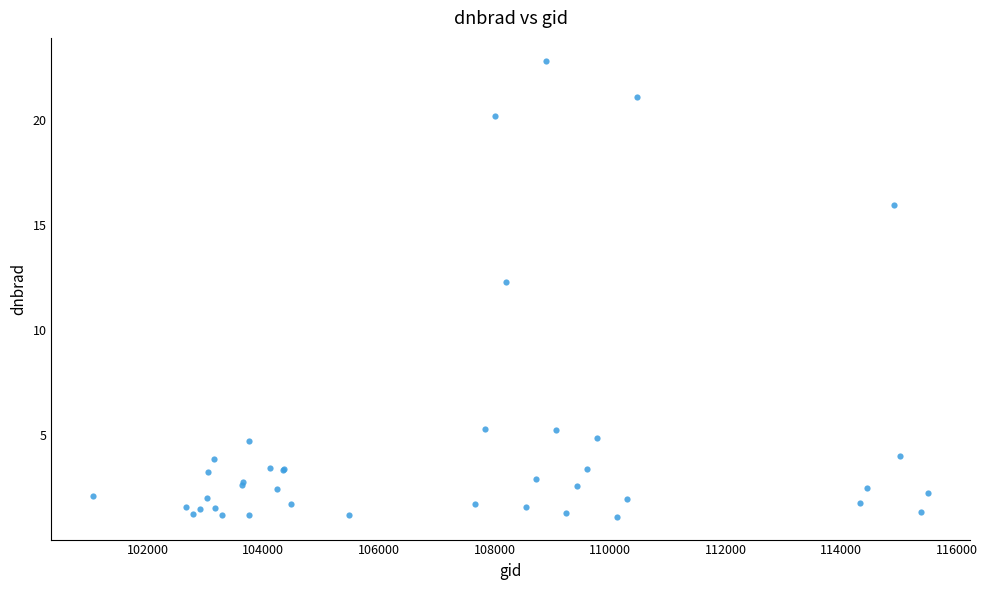

What Y value in the scatter plot is closest to 11?

12.3